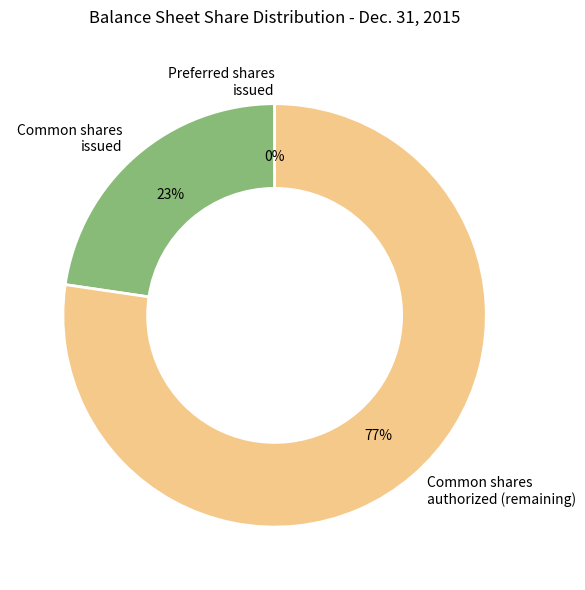

Is it true that Common shares issued is 23% of the pie?

True